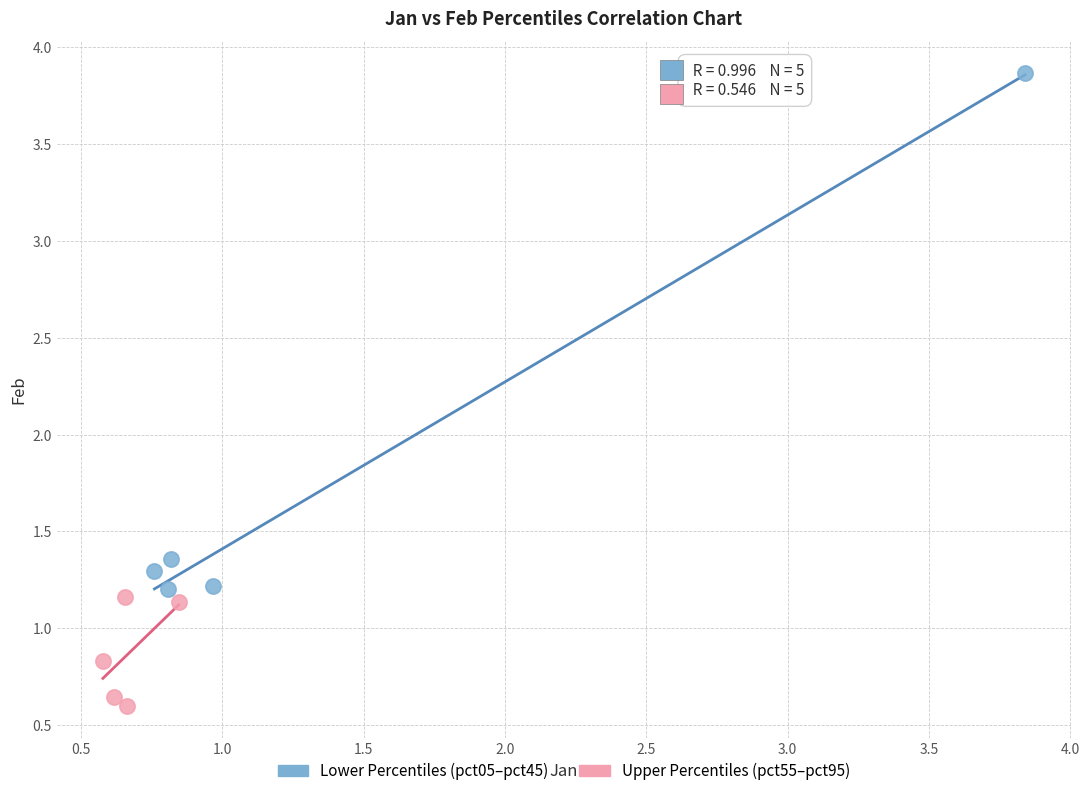

What are all the series names shown in the legend?

Lower Percentiles (pct05–pct45), Upper Percentiles (pct55–pct95)